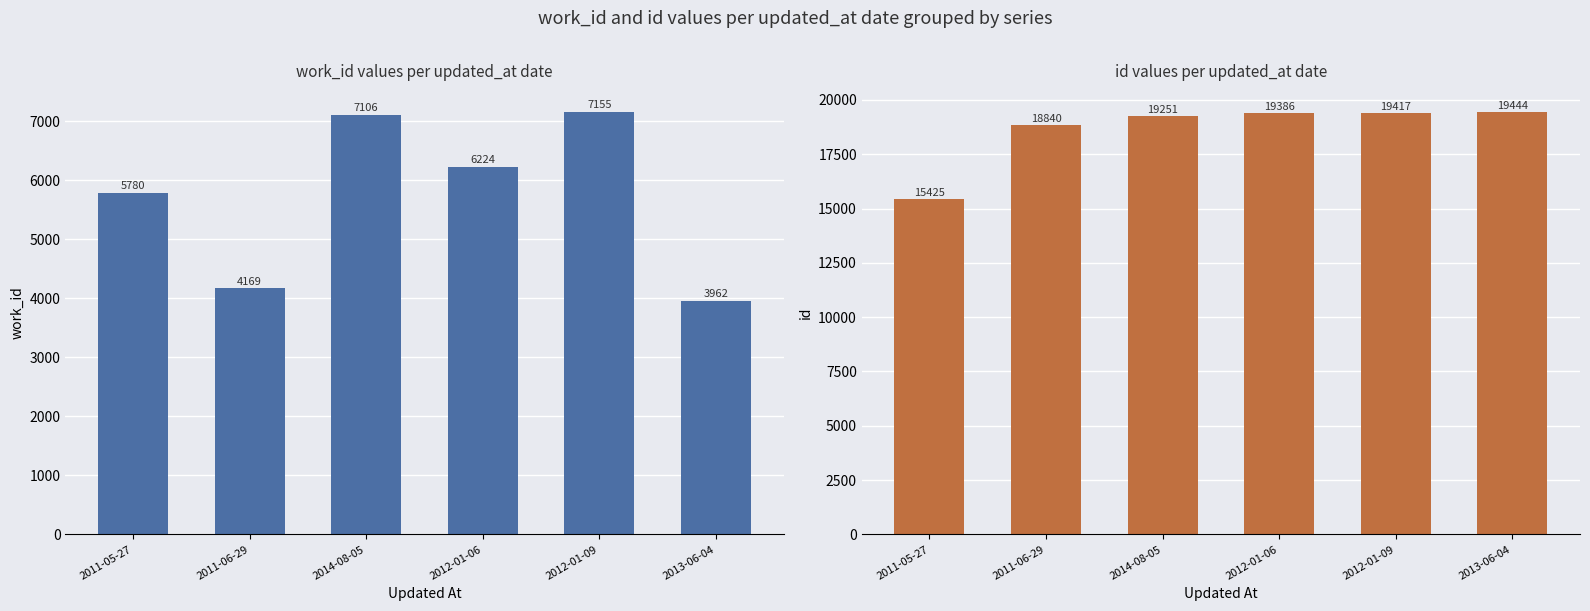

How many bars are there in each group?

2